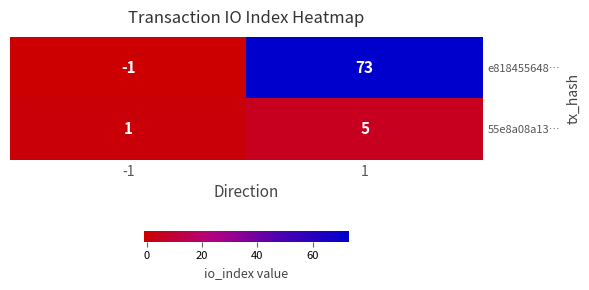

Reading right to left, transcribe all the data shown in this chart.

e818455648…: 1=73	-1=-1
55e8a08a13…: 1=5	-1=1